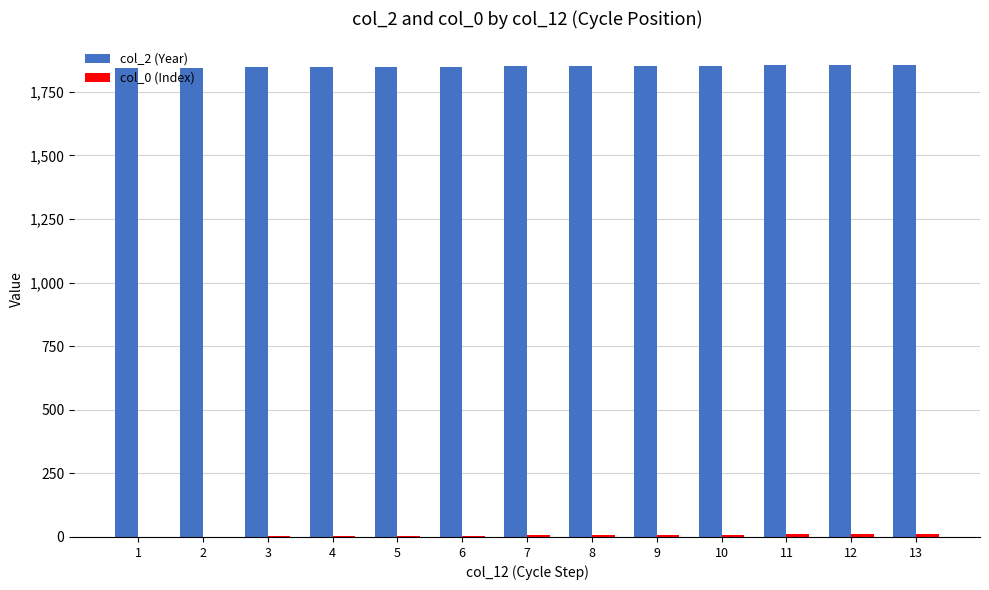

What is the greatest value displayed?

1856